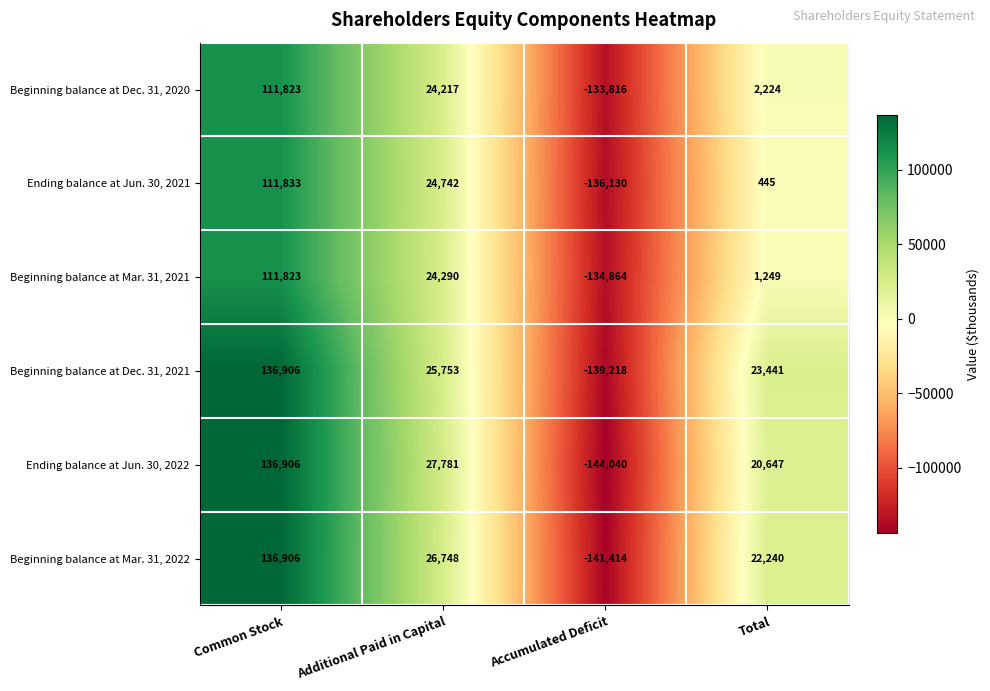

True or false: Ending balance at Jun. 30, 2021 has a value of -61476 at Accumulated Deficit.

False